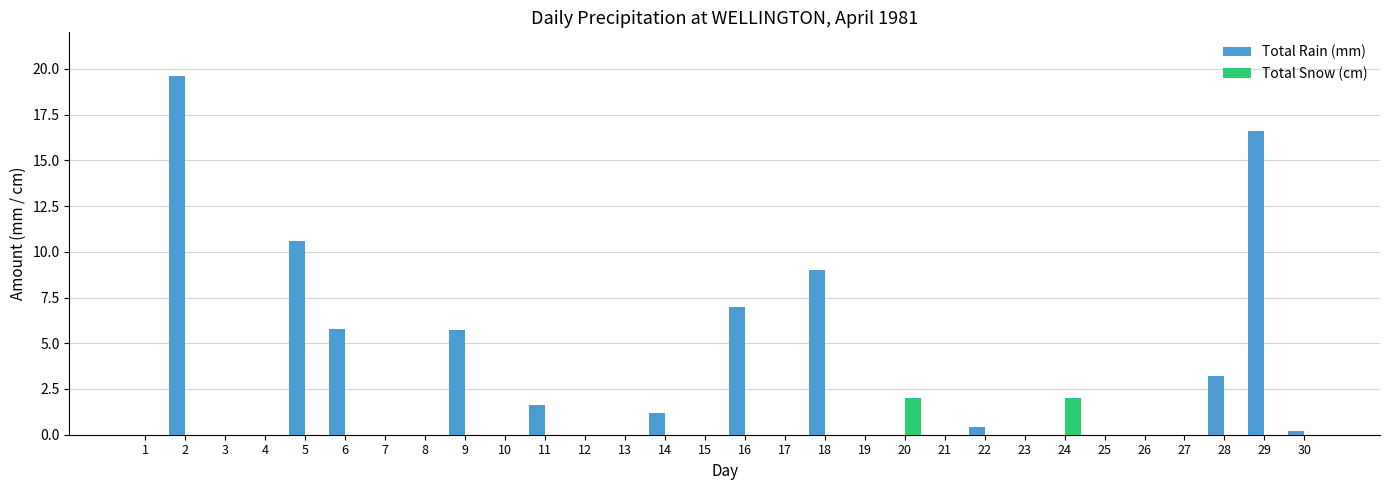

Which series has the largest total across all categories?

Total Rain (mm)